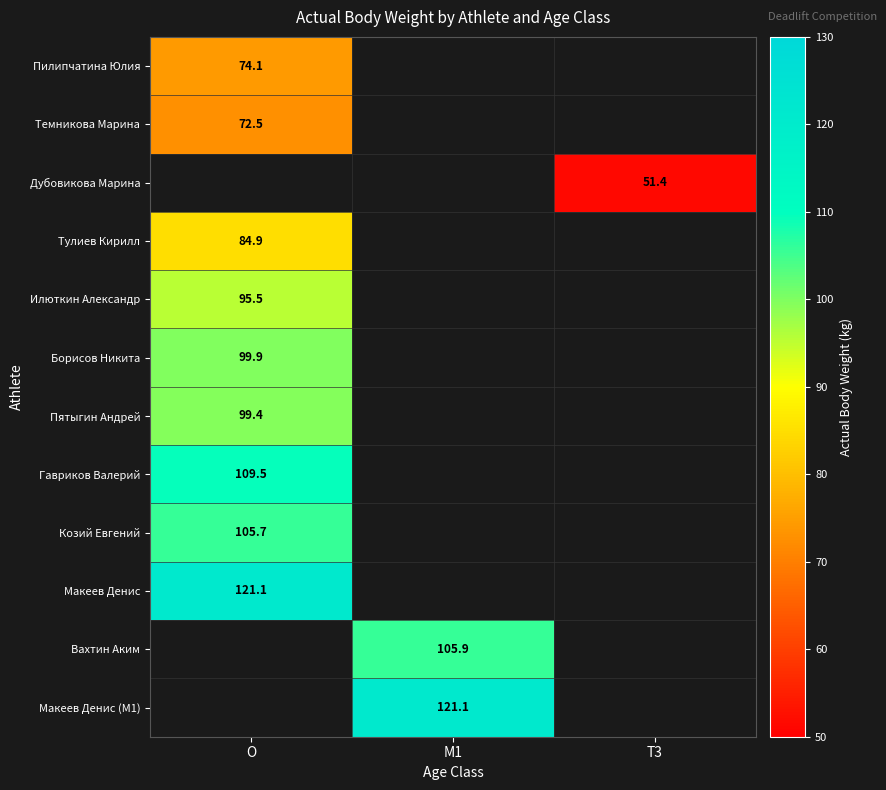

Is it true that Вахтин Аким equals 180.8 at M1?

False